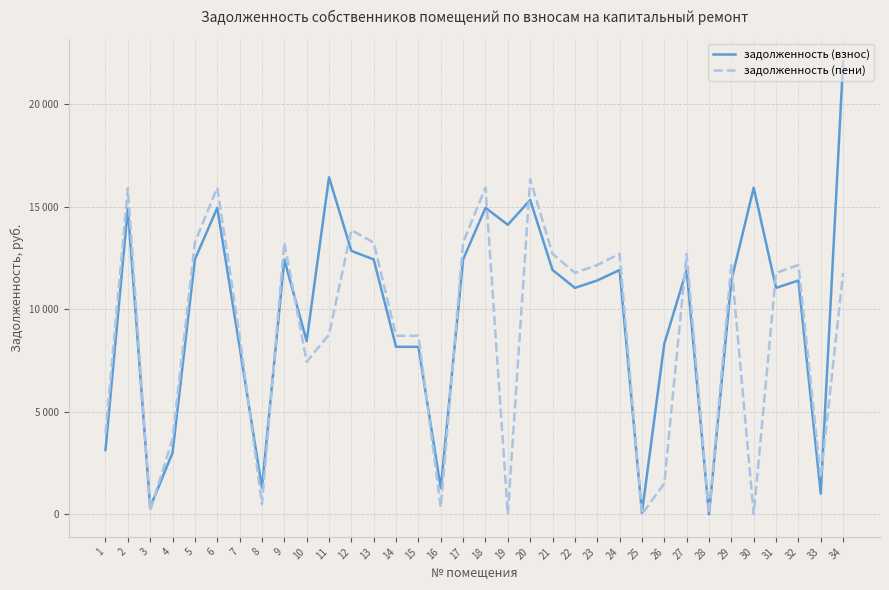

Reading left to right, what are all the values shown in this chart?

задолженность (взнос): 3130.6	14911.7	337.0	3001.3	12429.1	14945.8	8166.2	1289.5	12429.1	8445.8	16435.2	12847.4	12429.1	8166.2	8166.2	1276.0	12429.1	14945.8	14120.3	15331.0	11915.5	11042.4	11401.9	11915.5	68.0	8317.9	11915.5	0.0	11401.9	15926.8	11042.4	11401.9	1002.2	22084.8
задолженность (пени): 3953.9	15901.6	181.0	3676.6	13252.4	15935.7	8707.2	491.0	13252.4	7435.7	8761.9	13862.9	13252.4	8707.2	8707.2	335.9	13252.4	15935.7	0.0	16346.5	12704.8	11773.8	12157.2	12704.8	0.0	1503.2	12704.8	21.5	12157.2	0.0	11773.8	12157.2	1791.5	11773.8